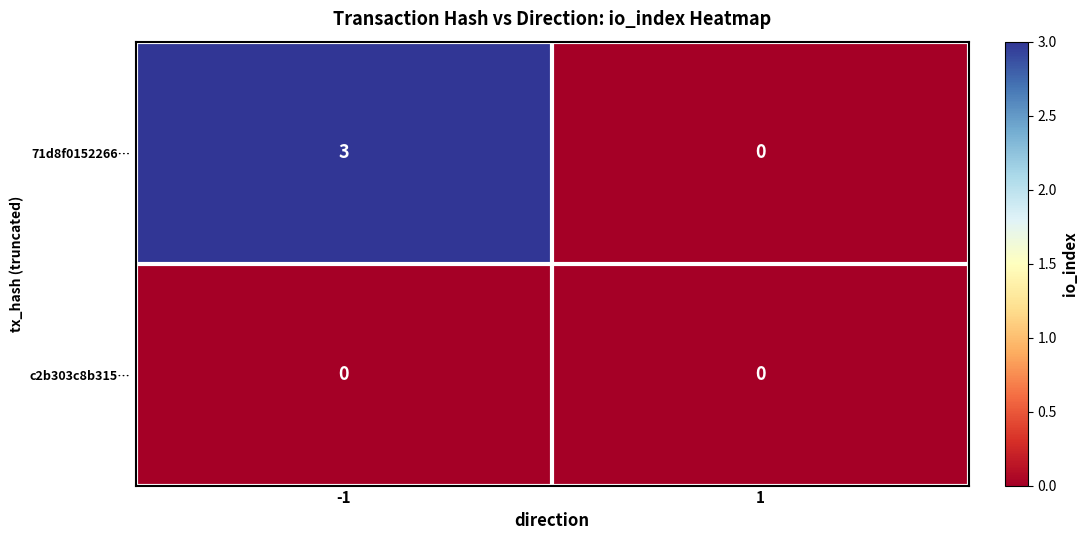

Reading right to left, list all the values displayed in this chart.

71d8f0152266…: 0	3
c2b303c8b315…: 0	0